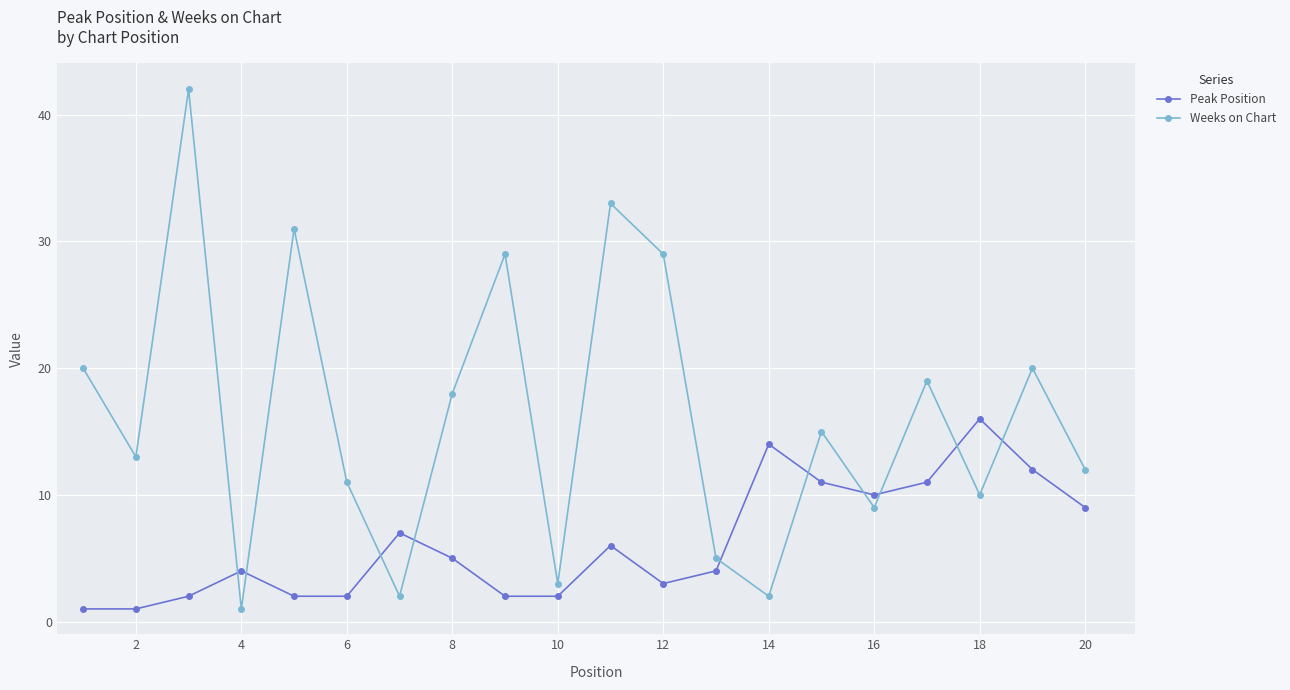

What is the value of the Weeks on Chart point at the 8th from the left?

18